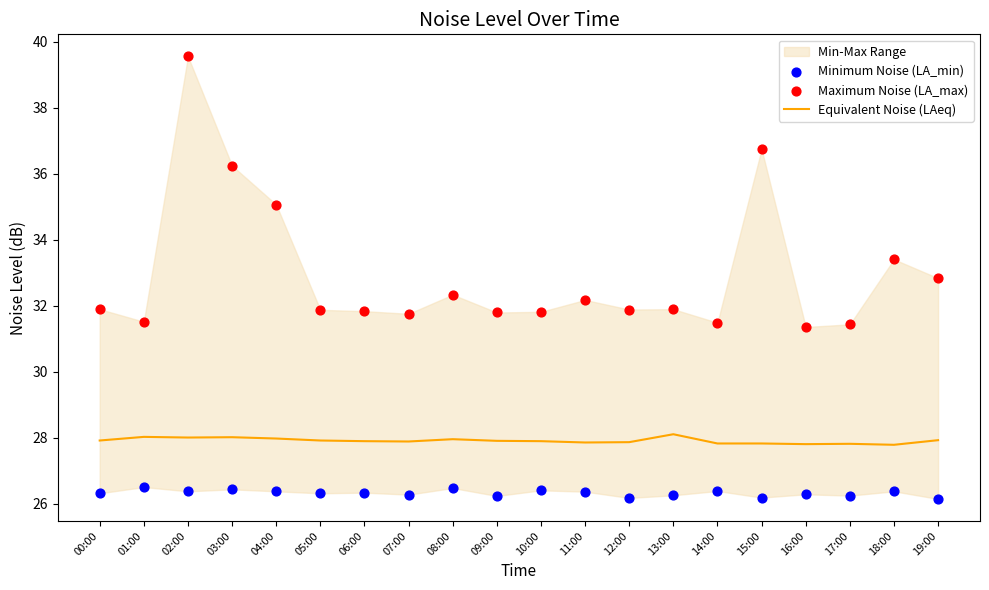

Which series has the largest total across all categories?

Maximum Noise (LA_max)